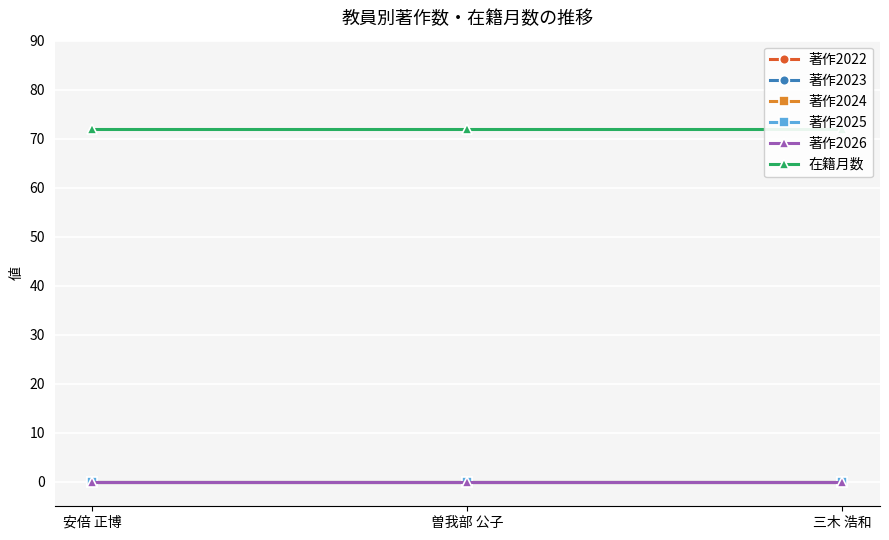

Reading left to right, what are all the values shown in this chart?

著作2022: 安倍 正博=0	曽我部 公子=0	三木 浩和=0
著作2023: 安倍 正博=0	曽我部 公子=0	三木 浩和=0
著作2024: 安倍 正博=0	曽我部 公子=0	三木 浩和=0
著作2025: 安倍 正博=0	曽我部 公子=0	三木 浩和=0
著作2026: 安倍 正博=0	曽我部 公子=0	三木 浩和=0
在籍月数: 安倍 正博=72	曽我部 公子=72	三木 浩和=72